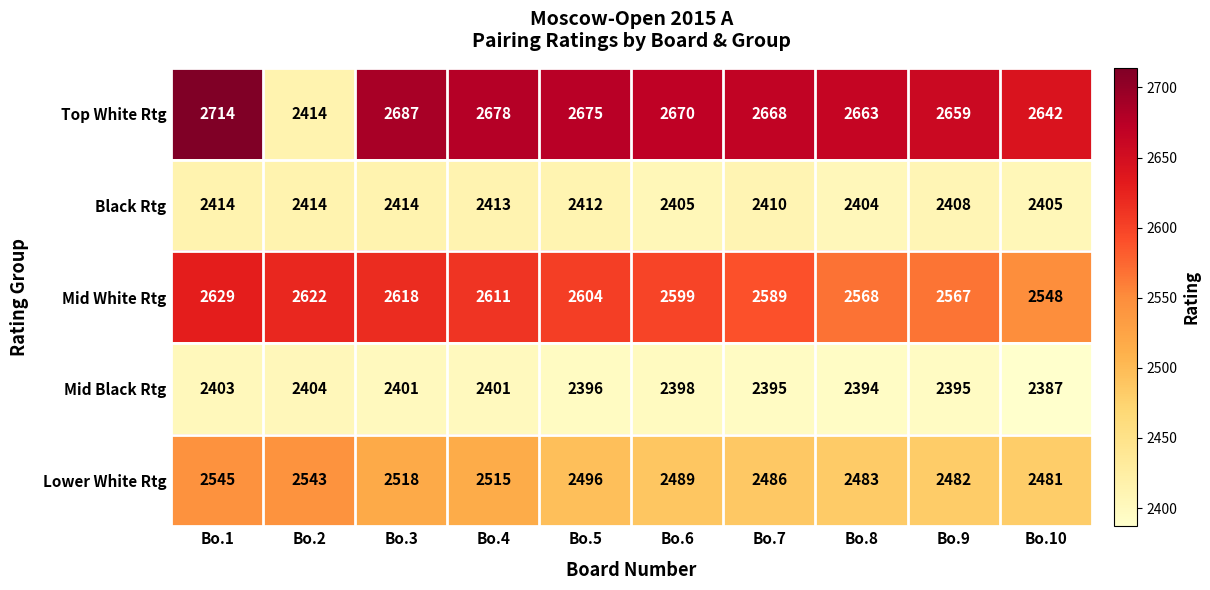

Which series has the largest range (max minus min)?

Top White Rtg